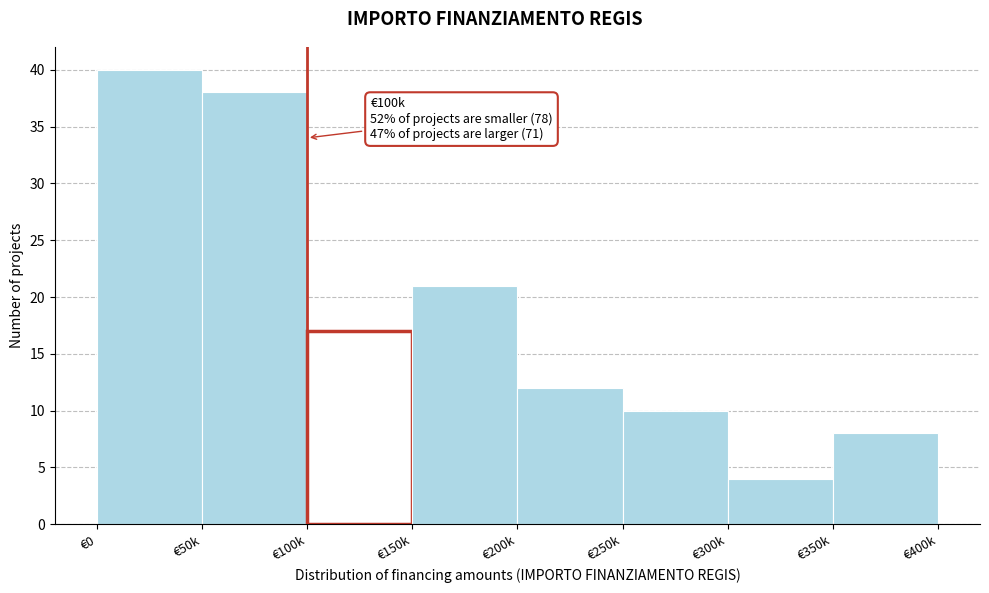

Reading left to right, extract all data points from this chart.

40	38	17	21	12	10	4	8